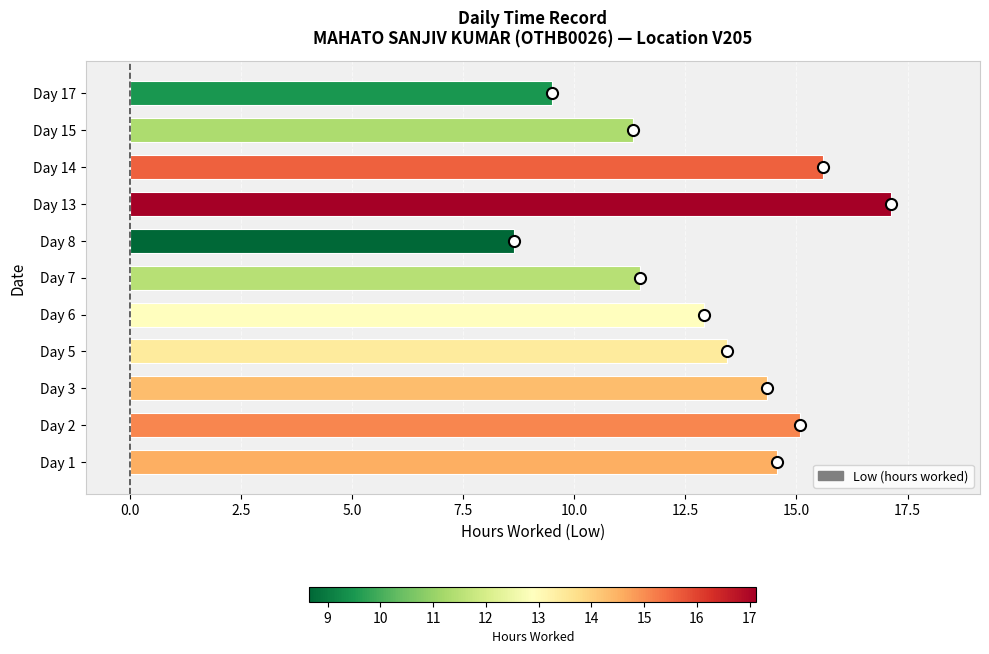

Which category has the highest value across all series?

Day 13